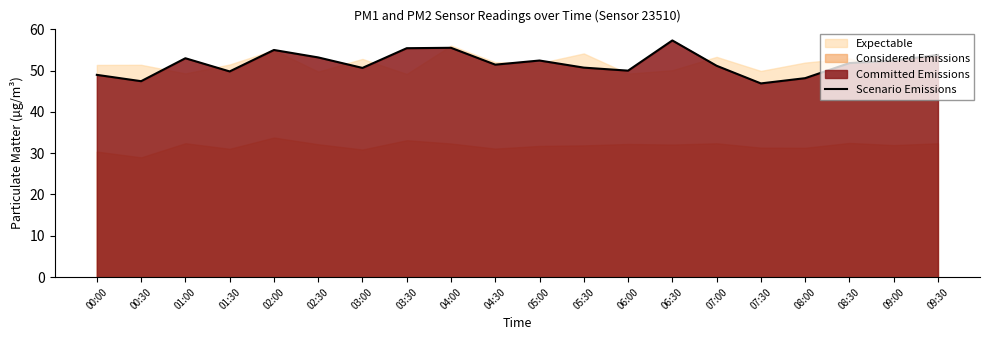

What is the sum of the values at 04:30 and 03:00?

102.1